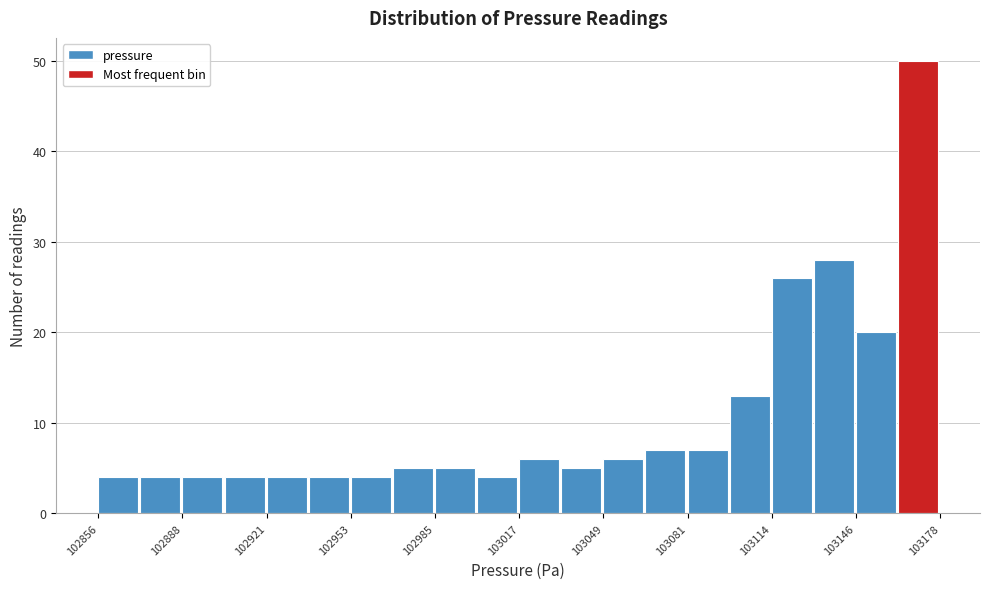

Around what value on the x-axis is the tallest bar? Give the approximate position of its centre, as read against the axis.

103170